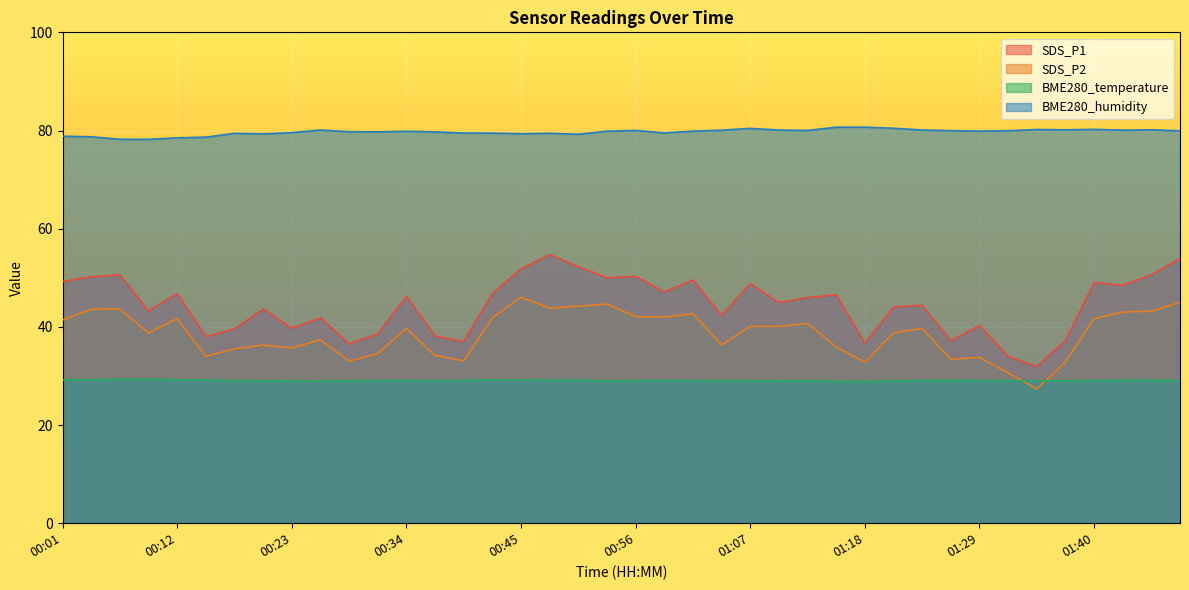

What is the label of the 39th point from the right?

00:04